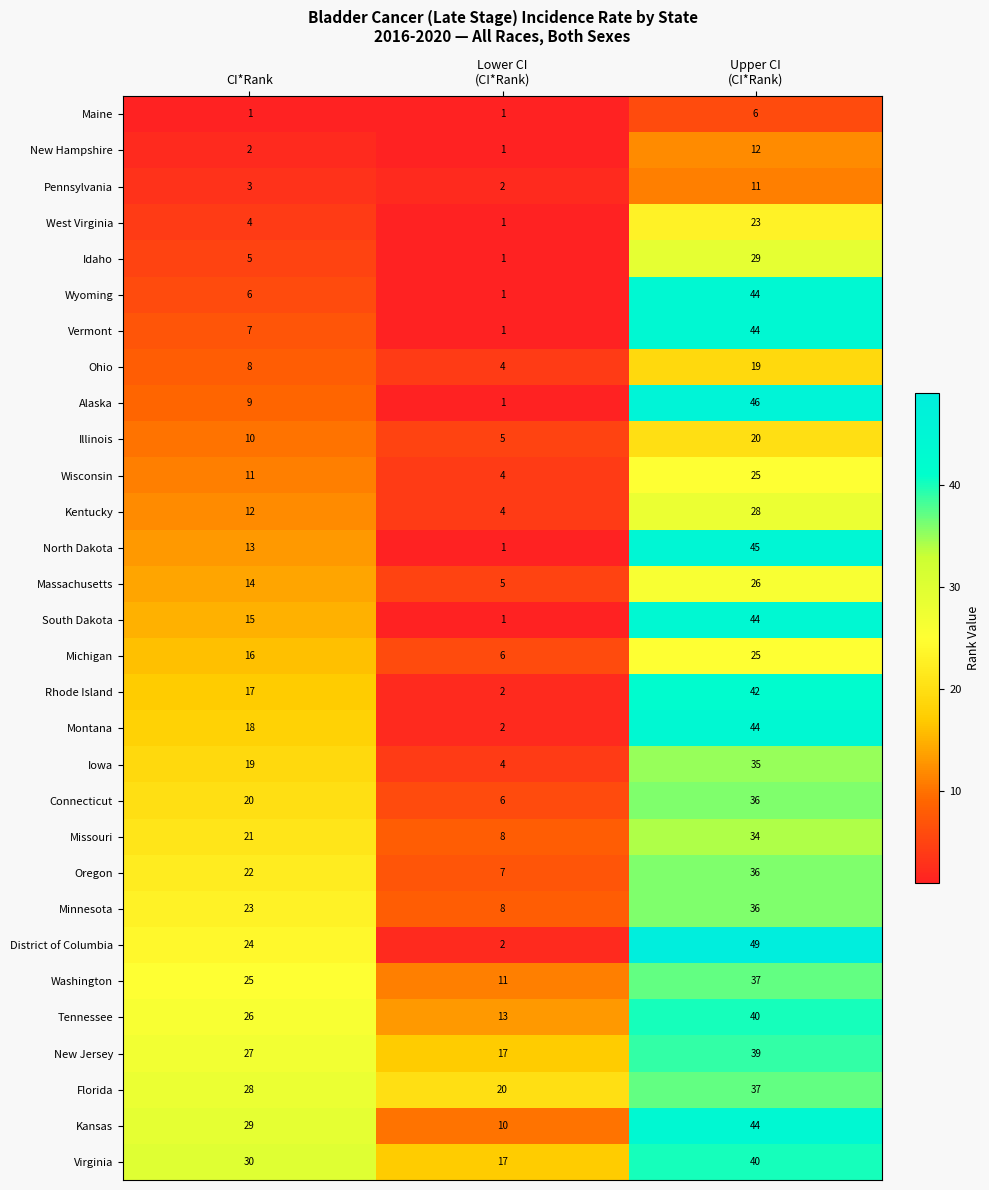

What is the greatest value displayed?

49